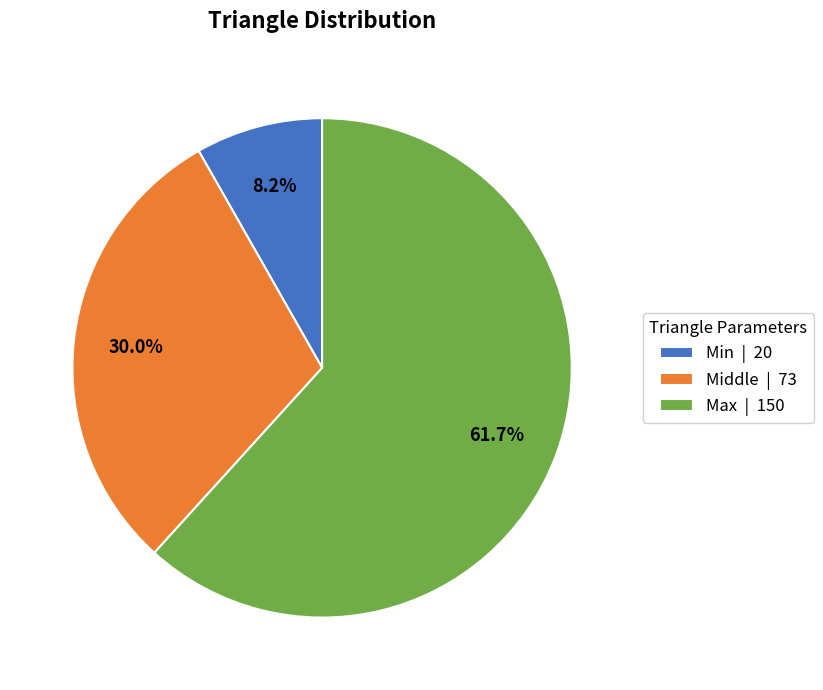

What is the ratio of the value at Max | 150 to the value at Min | 20?

7.5